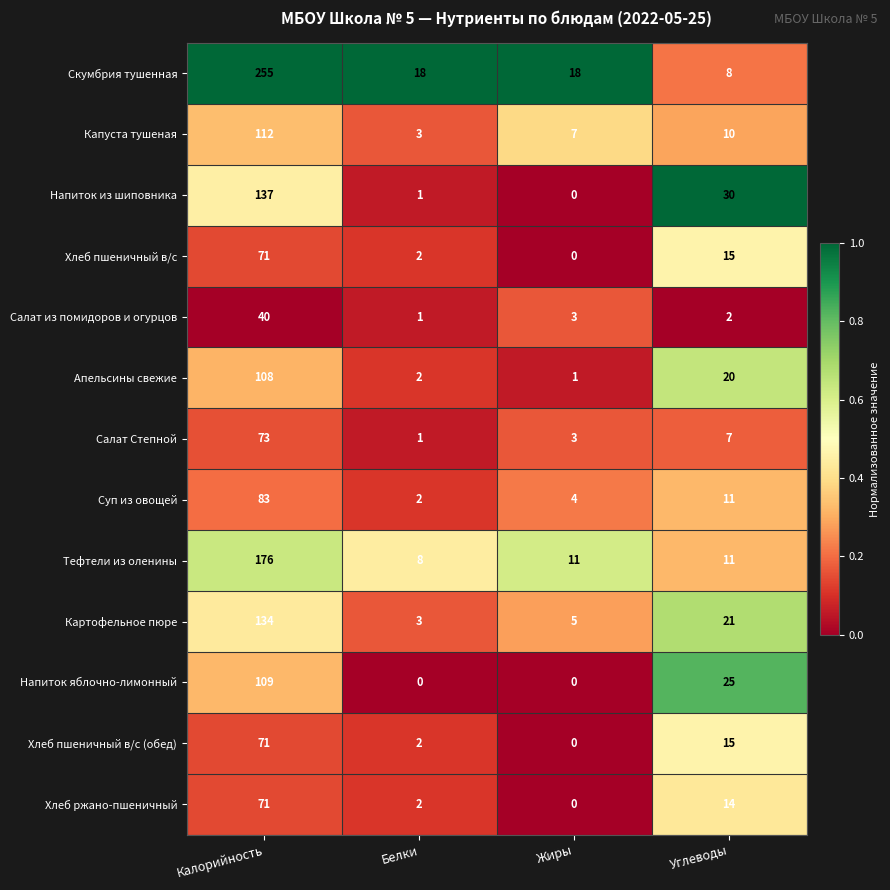

Read the Картофельное пюре value at Жиры.

5